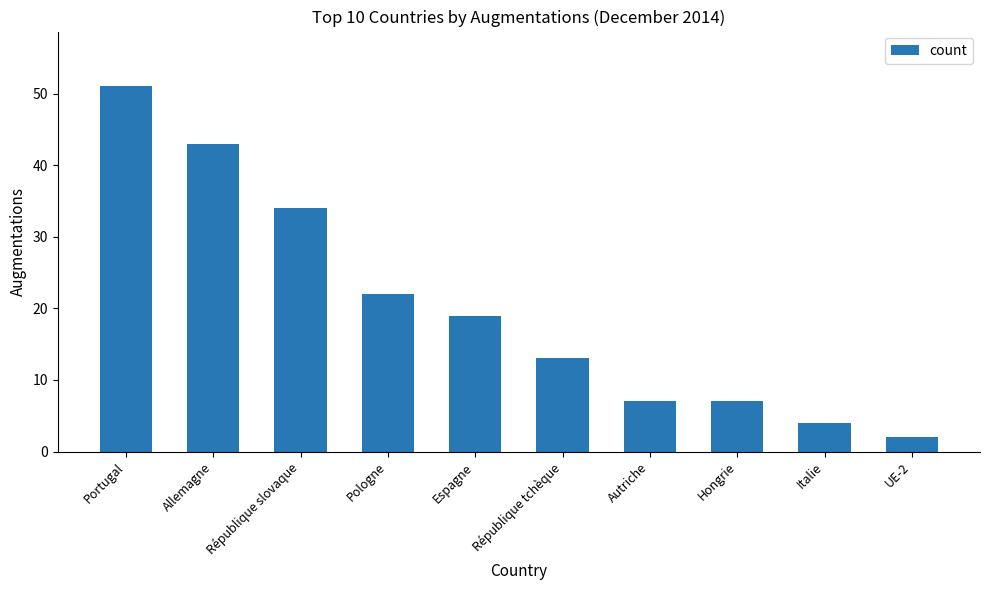

The value at Italie is 2. True or false?

False